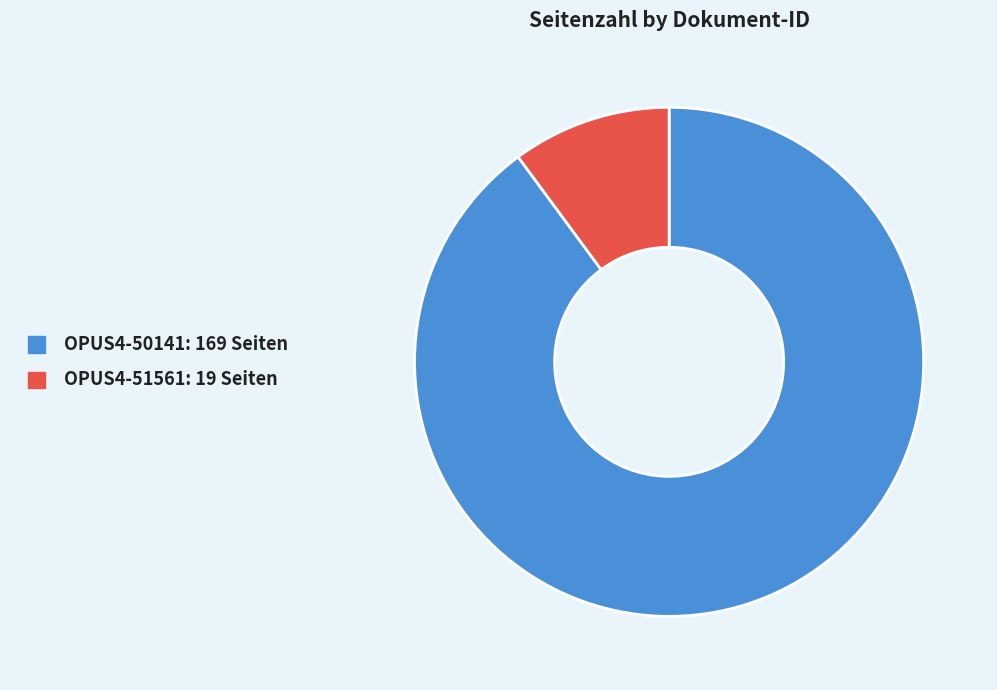

Do OPUS4-50141 and OPUS4-51561 together represent more than half of the pie?

Yes